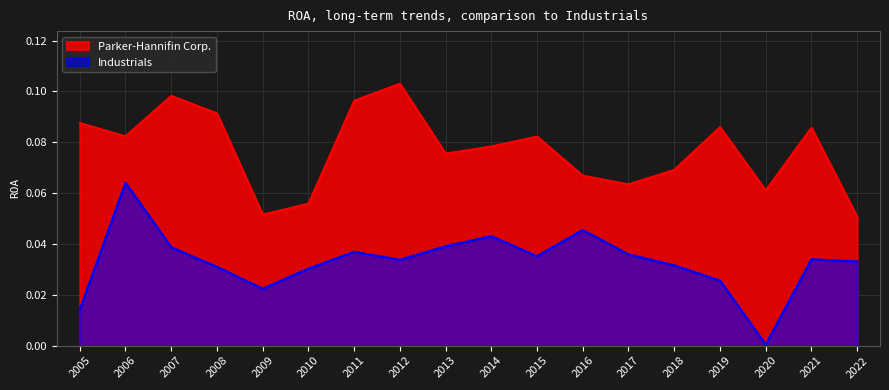

True or false: Parker-Hannifin Corp. has a value of 0.1 at 2013.

True